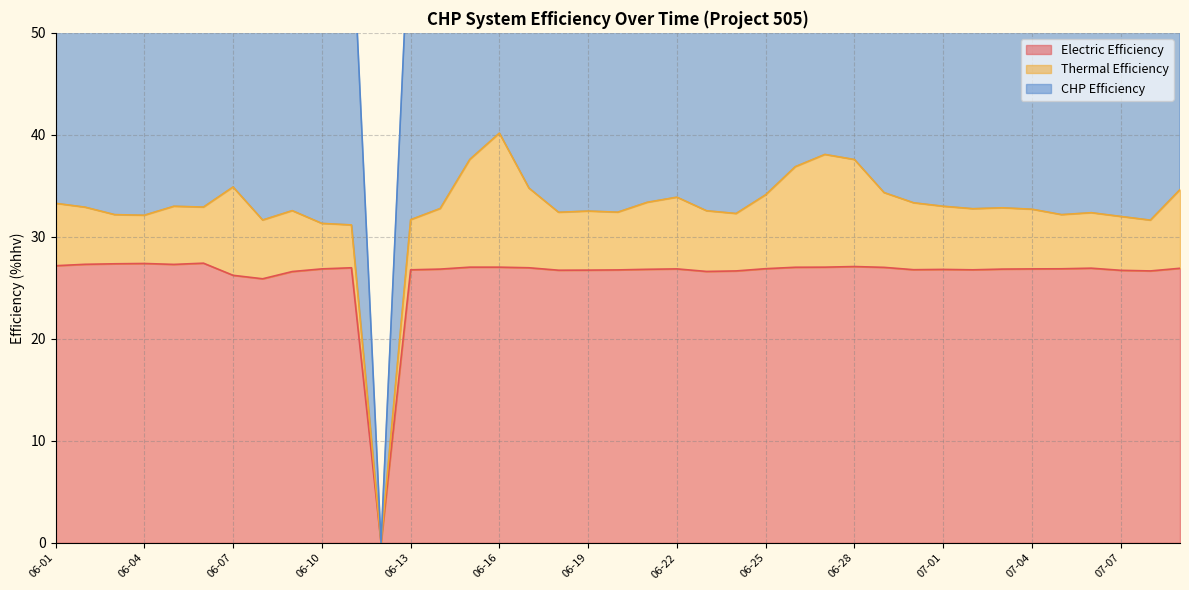

How many data points in CHP Efficiency are less than 65?

14